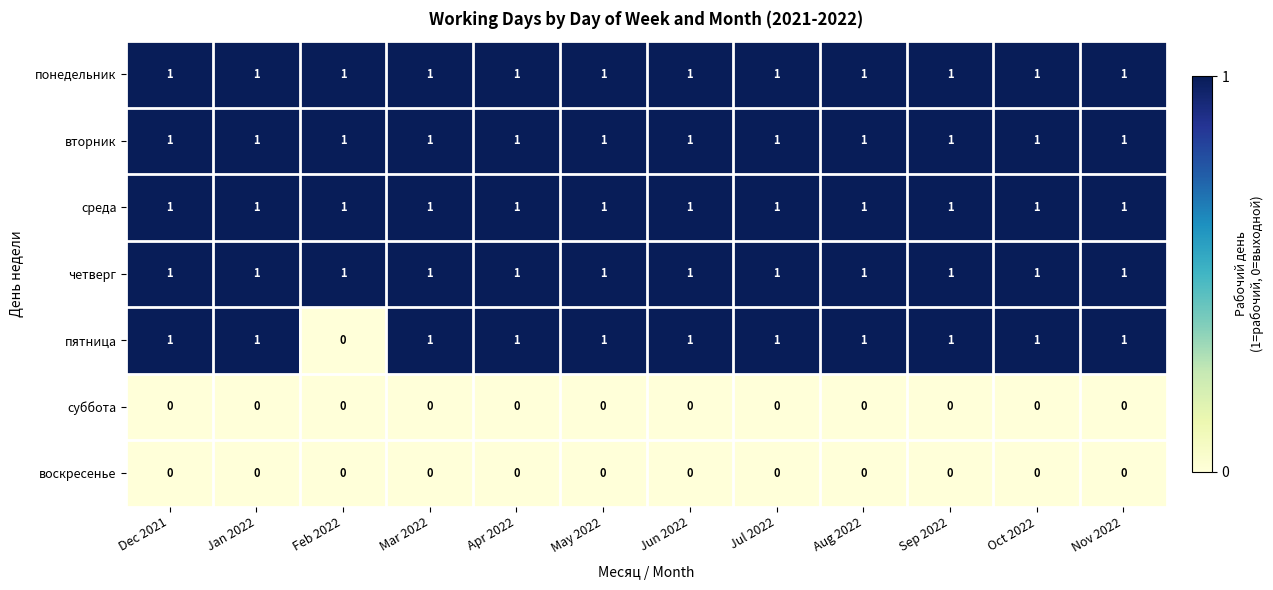

At how many categories does at least one series exceed 0?

12